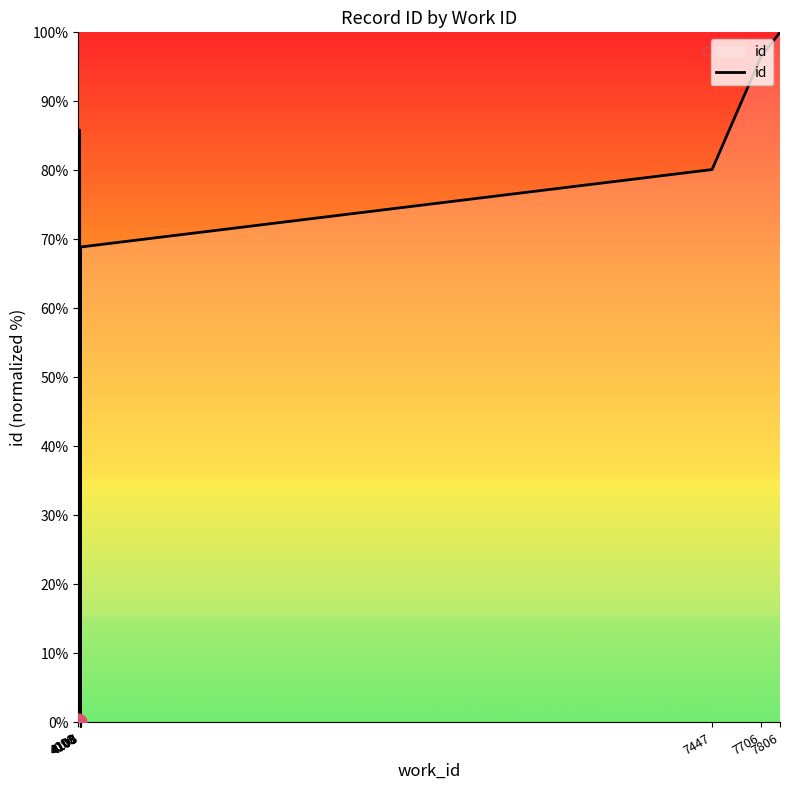

What is the difference between the values at 4096 and 4108?

0.2